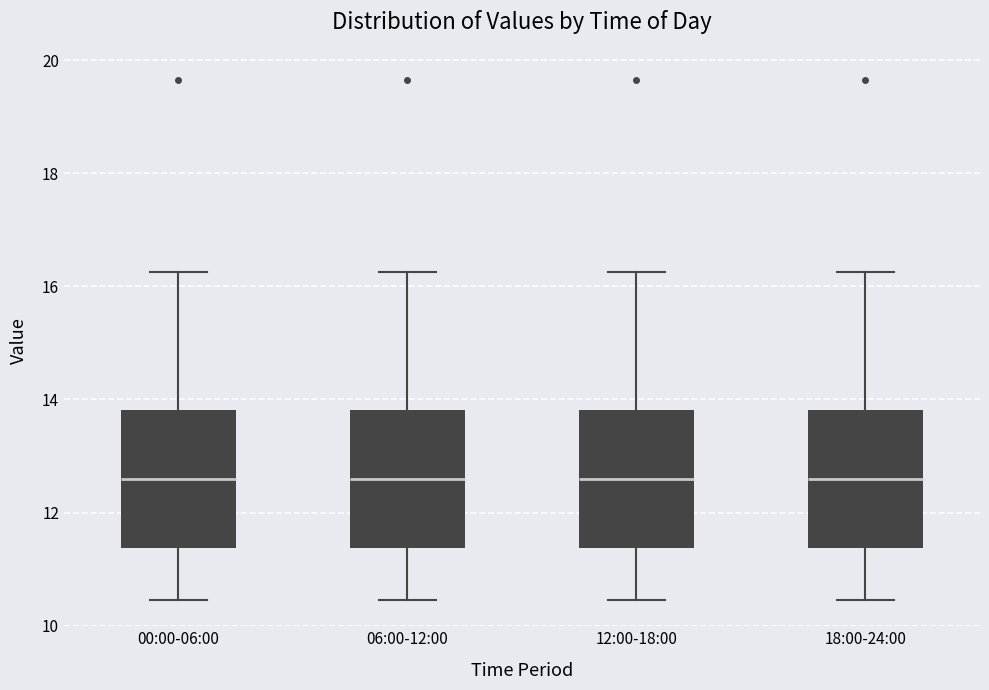

Reading left to right, transcribe this box plot: for each box, give where its median line is, the range the box spans, and where its two whiskers end, as read against the y-axis. The values are not printed on the chart, so give them approximately, as read against the axis.

00:00-06:00: median 12.6, box 11.4 to 13.8, whiskers 10.4 to 16.2
06:00-12:00: median 12.6, box 11.4 to 13.8, whiskers 10.4 to 16.2
12:00-18:00: median 12.6, box 11.4 to 13.8, whiskers 10.4 to 16.2
18:00-24:00: median 12.6, box 11.4 to 13.8, whiskers 10.4 to 16.2